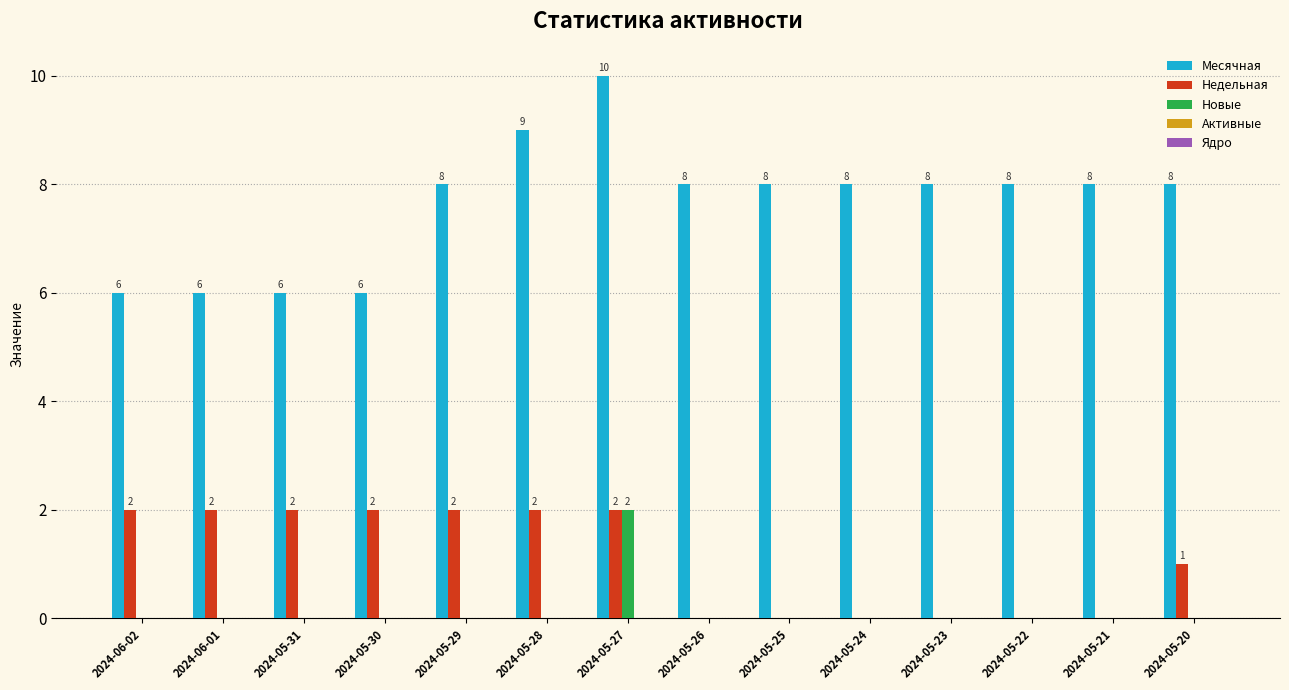

What is the maximum value shown in the chart?

10